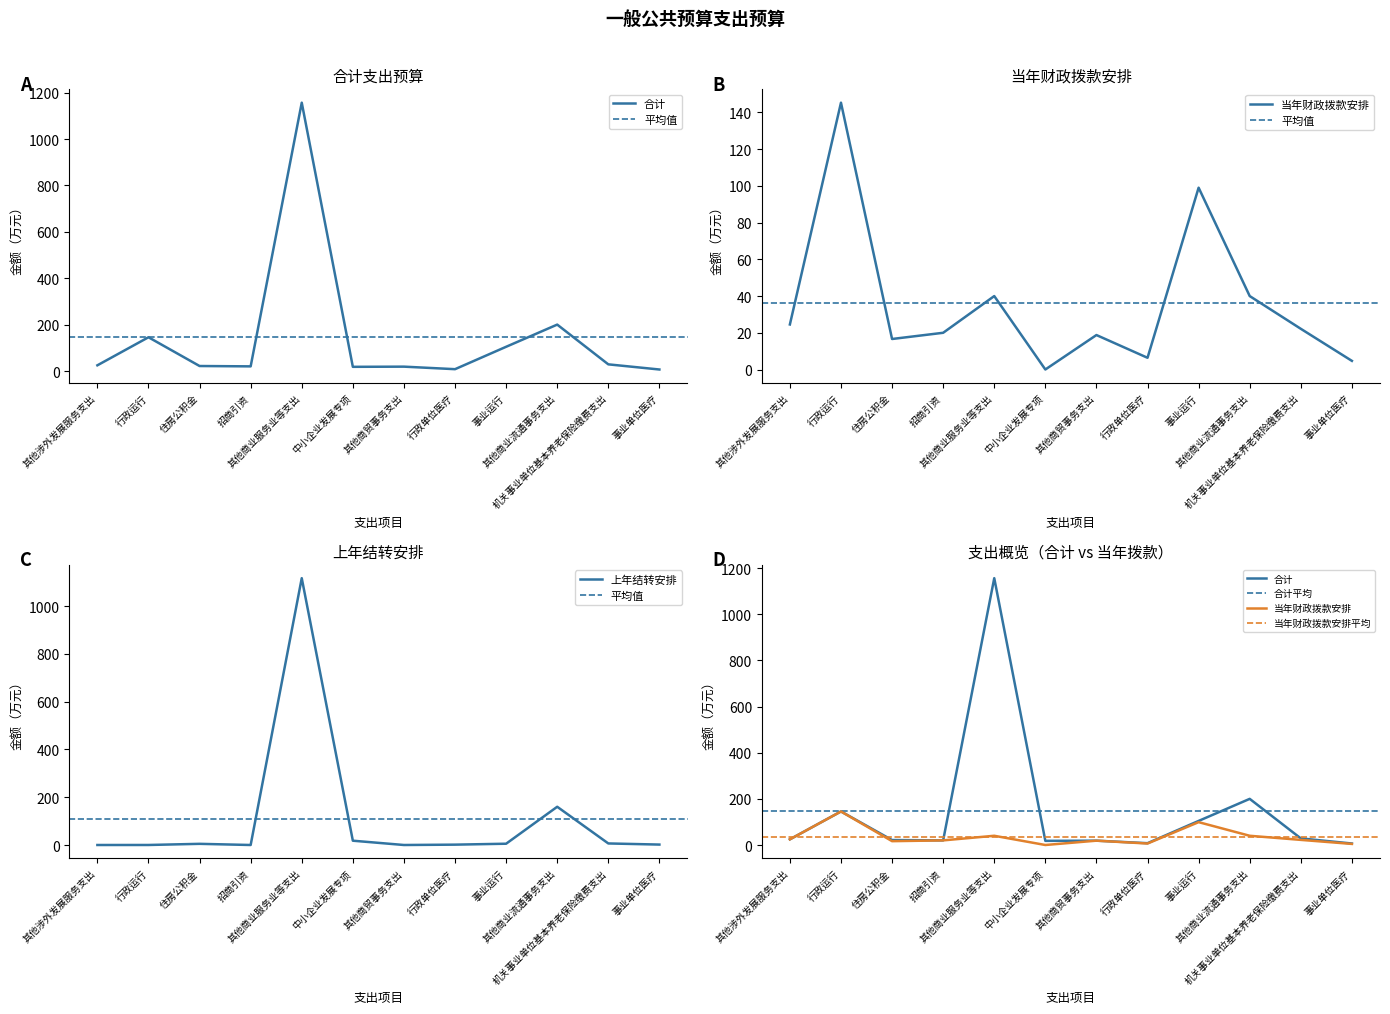

What value does the 当年财政拨款安排 series have at 住房公积金?

16.6